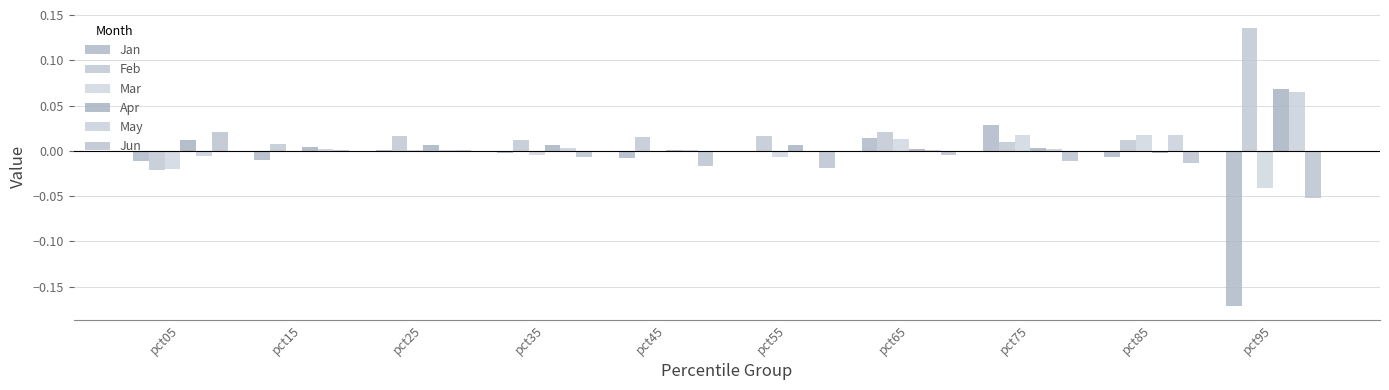

Which series changed the most between pct05 and pct45?

Jun